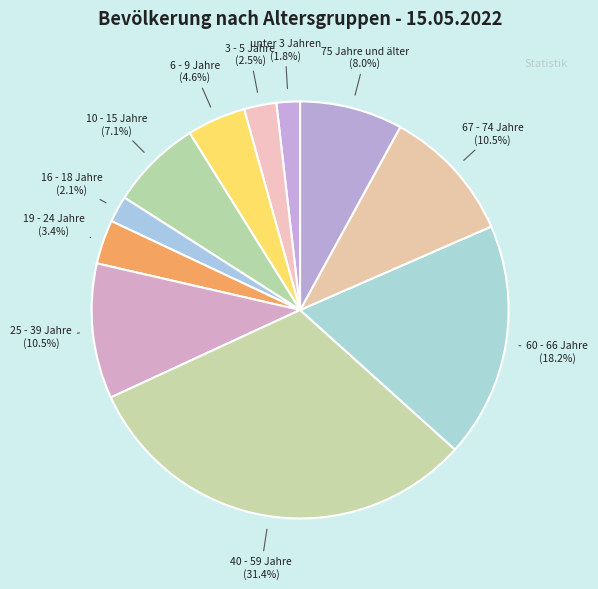

Which category has the biggest portion of the pie?

40 - 59 Jahre